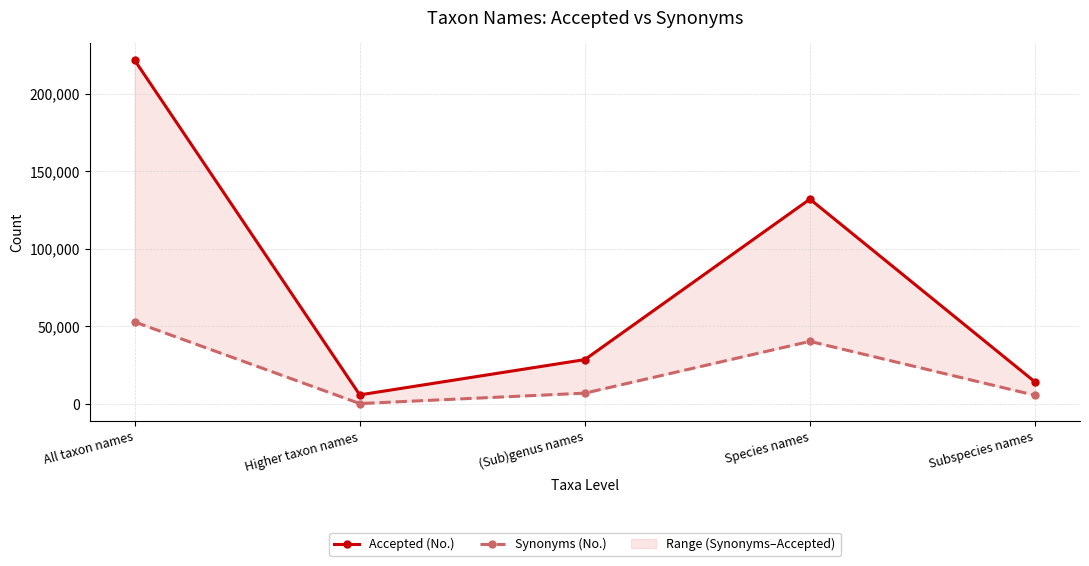

At which category does Accepted (No.) reach its first local valley?

Higher taxon names